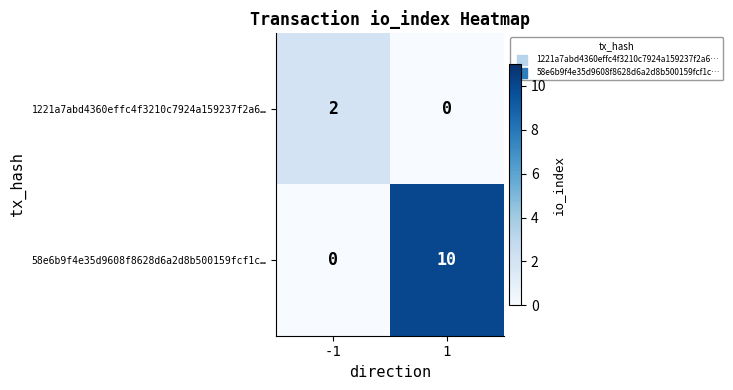

Reading left to right, list all the values displayed in this chart.

1221a7abd4360effc4f3210c7924a159237f2a6…: 2	0
58e6b9f4e35d9608f8628d6a2d8b500159fcf1c…: 0	10